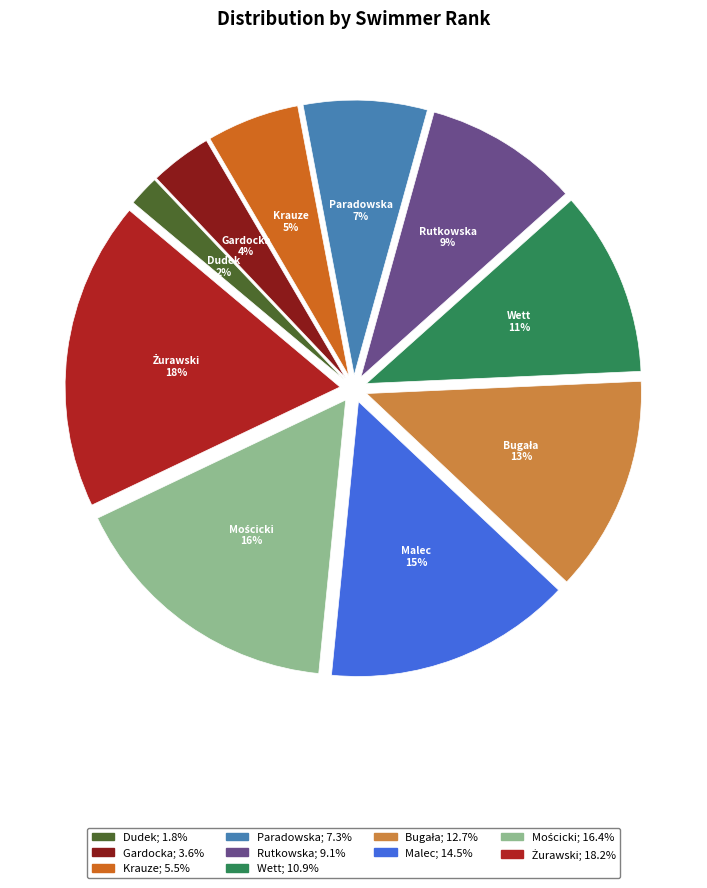

To the nearest percent, what percentage of the pie is Gardocka?

4%